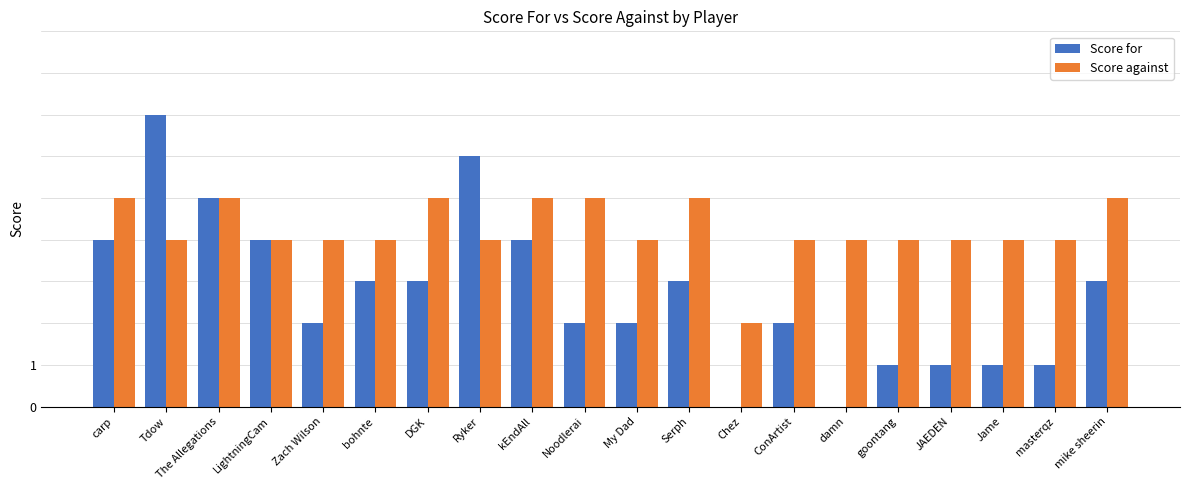

Reading right to left, list all the values displayed in this chart.

Score for: 3	1	1	1	1	0	2	0	3	2	2	4	6	3	3	2	4	5	7	4
Score against: 5	4	4	4	4	4	4	2	5	4	5	5	4	5	4	4	4	5	4	5